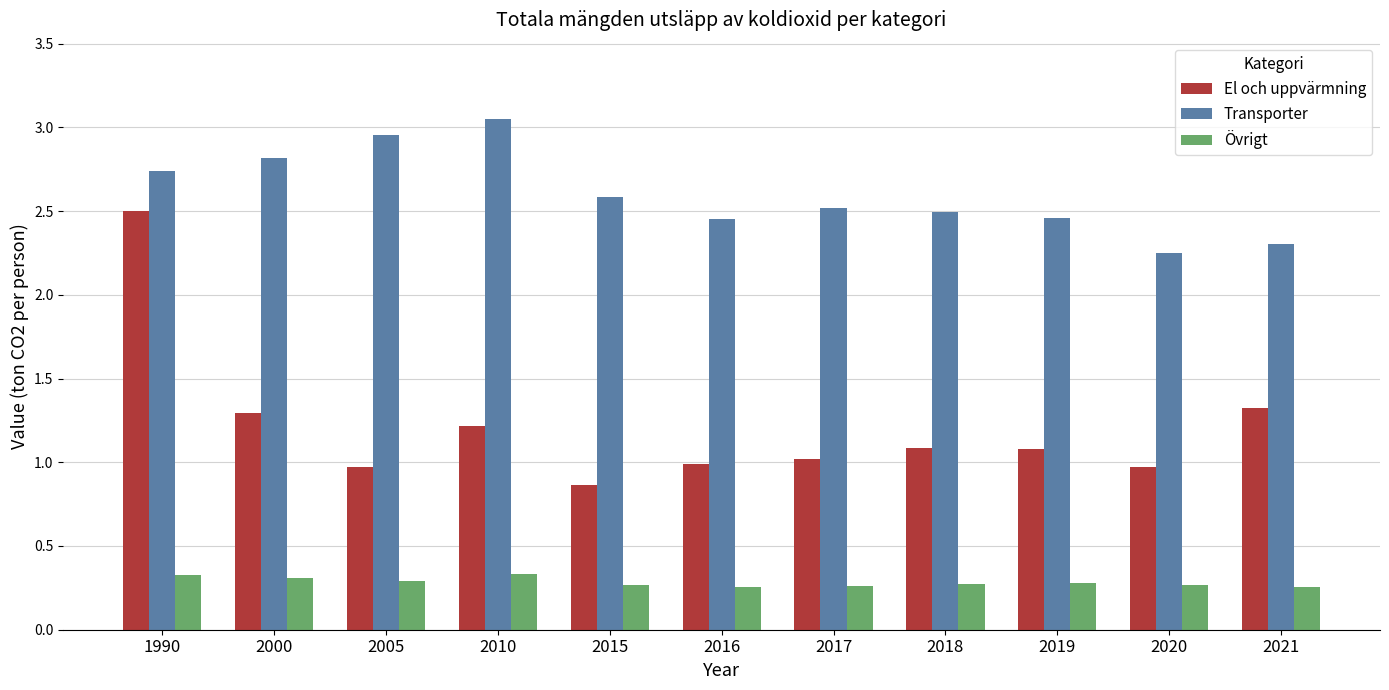

Count the Övrigt values in the range 0 to 1.

11